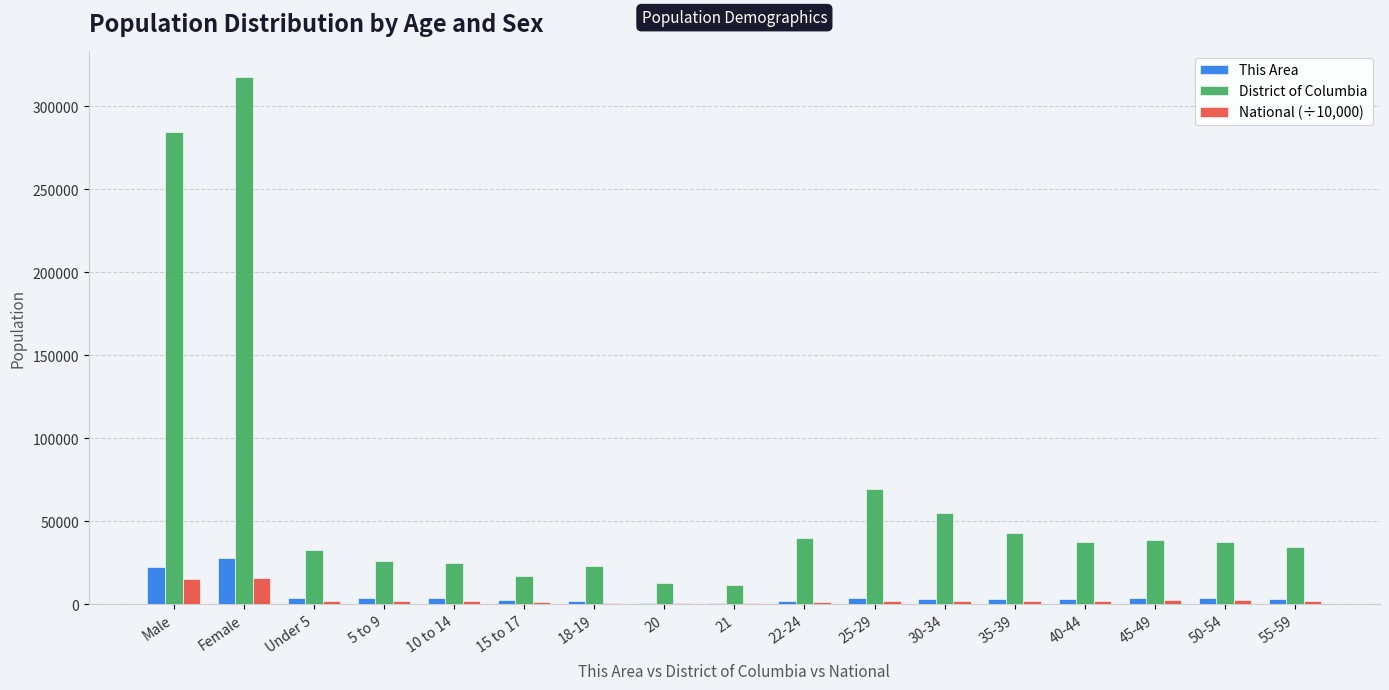

How many distinct data groups are displayed?

3